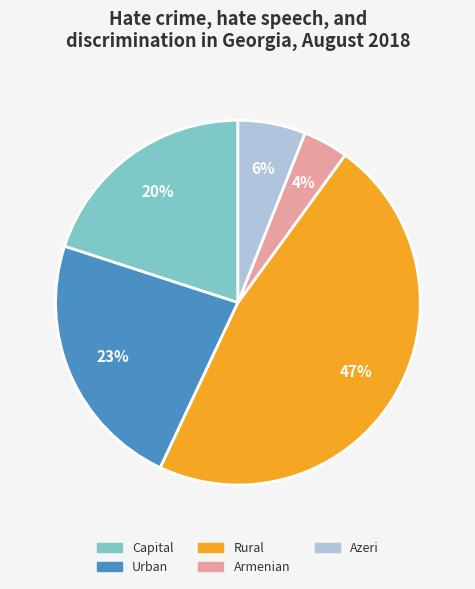

Is it true that Rural is 47% of the pie?

True